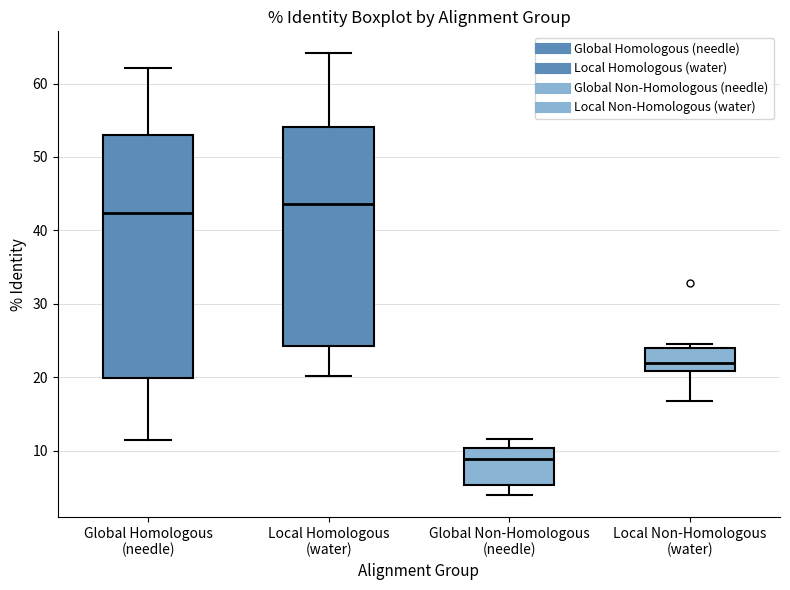

Where is the lower edge of the box for Local Non-Homologous (water) on the y-axis? The values are not printed on the chart, so give them approximately, as read against the axis.

21